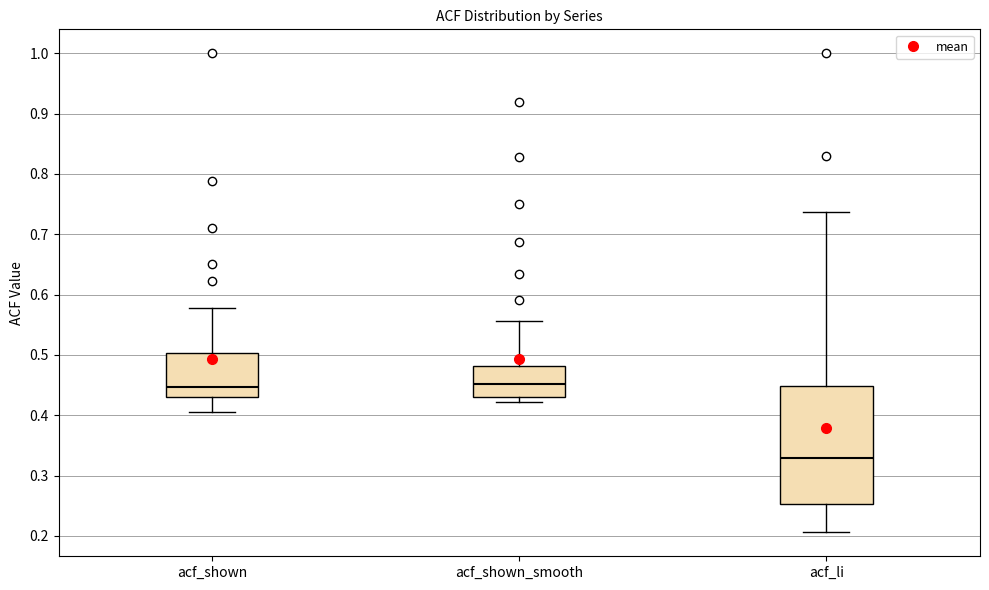

Reading left to right, transcribe this box plot: for each box, give where its median line is, the range the box spans, and where its two whiskers end, as read against the y-axis. The values are not printed on the chart, so give them approximately, as read against the axis.

acf_shown: median 0.45, box 0.43 to 0.50, whiskers 0.41 to 0.58
acf_shown_smooth: median 0.45, box 0.43 to 0.48, whiskers 0.42 to 0.56
acf_li: median 0.33, box 0.25 to 0.45, whiskers 0.21 to 0.74